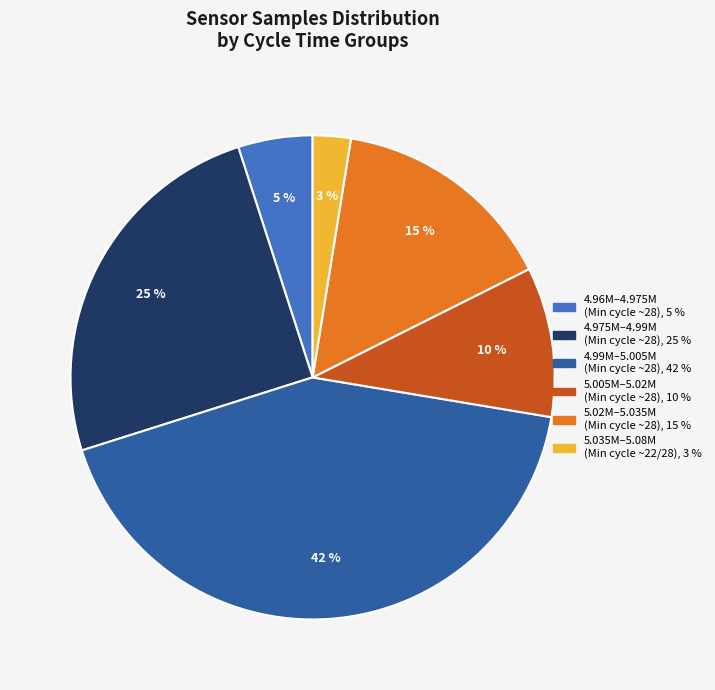

Is there a majority slice in this chart?

No